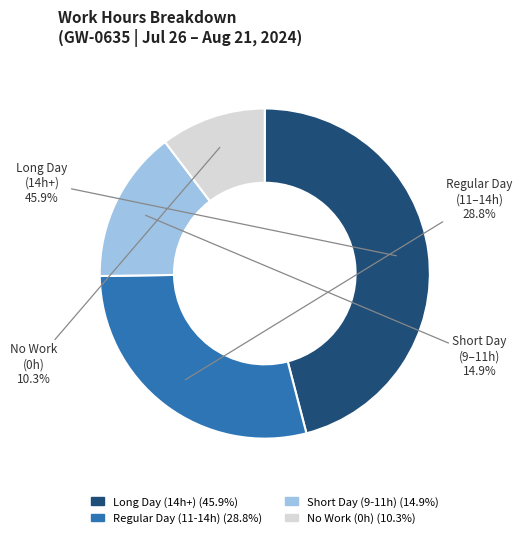

How many slices are in this pie chart?

4